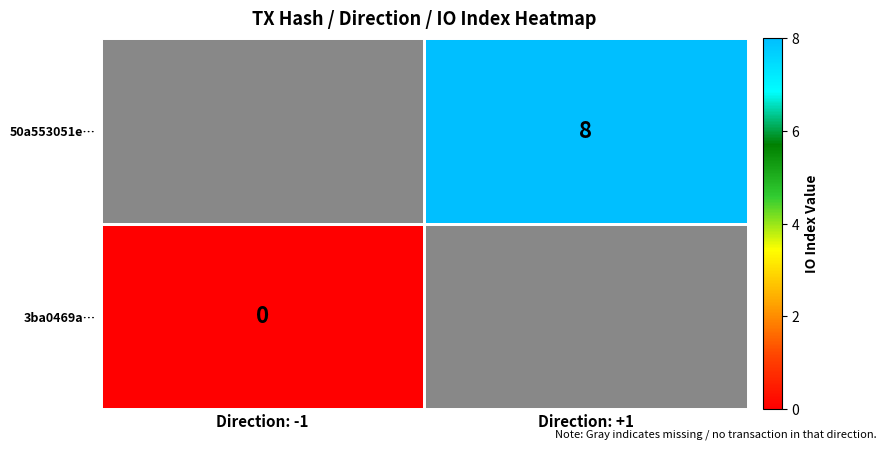

How many data points does each series have?

2